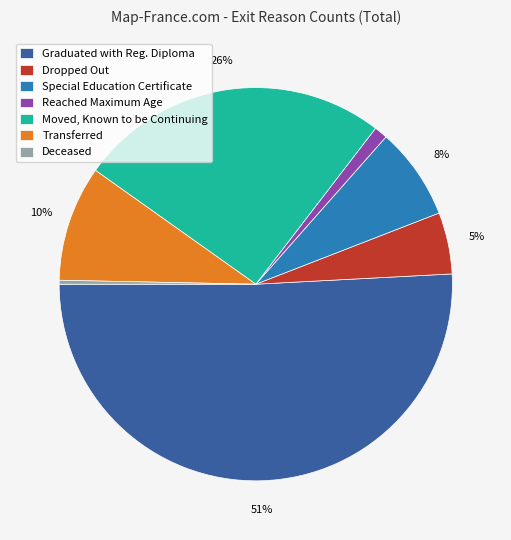

Is the sum of Deceased and Reached Maximum Age greater than half?

No